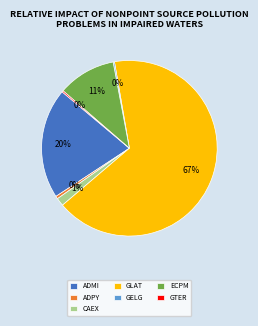

True or false: ADPY accounts for 6% of the total.

False